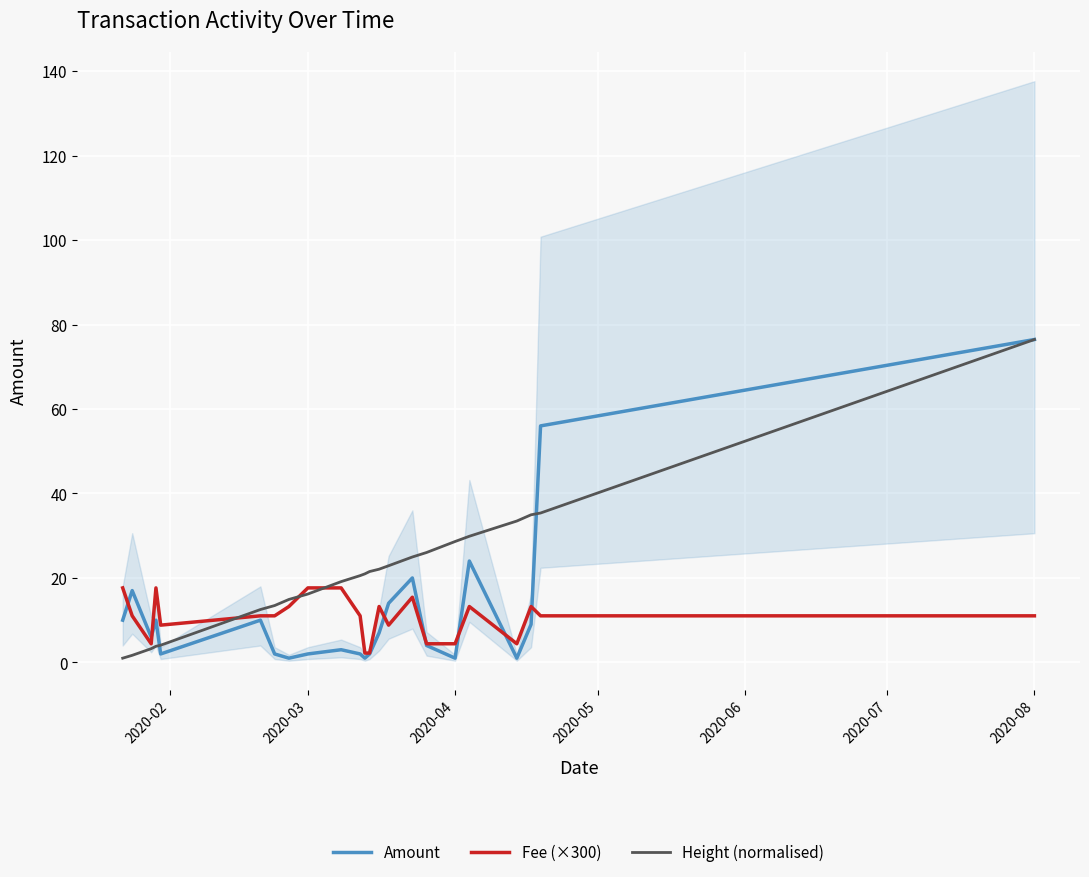

What is the maximum value for Fee (×300)?

17.6